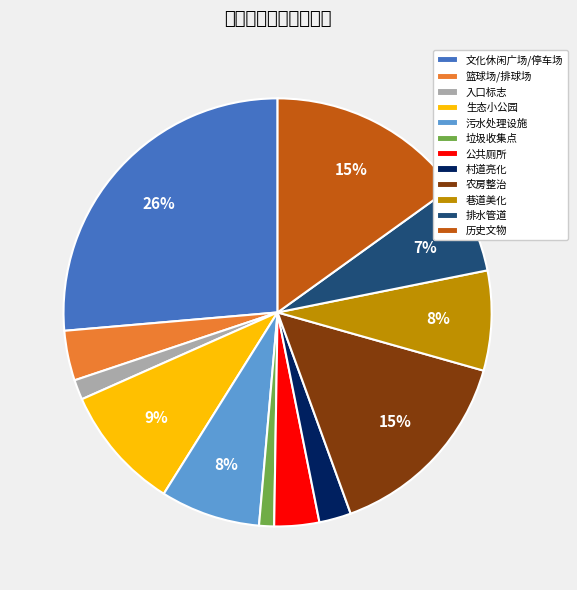

Between 篮球场/排球场 and 历史文物, which is larger?

历史文物